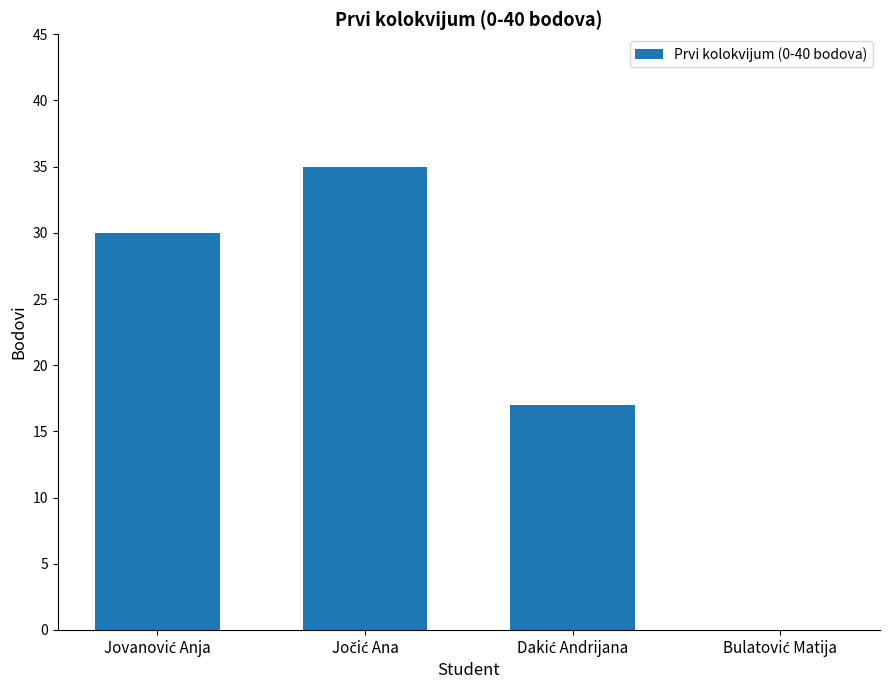

Reading left to right, what are all the values shown in this chart?

30	35	17	0